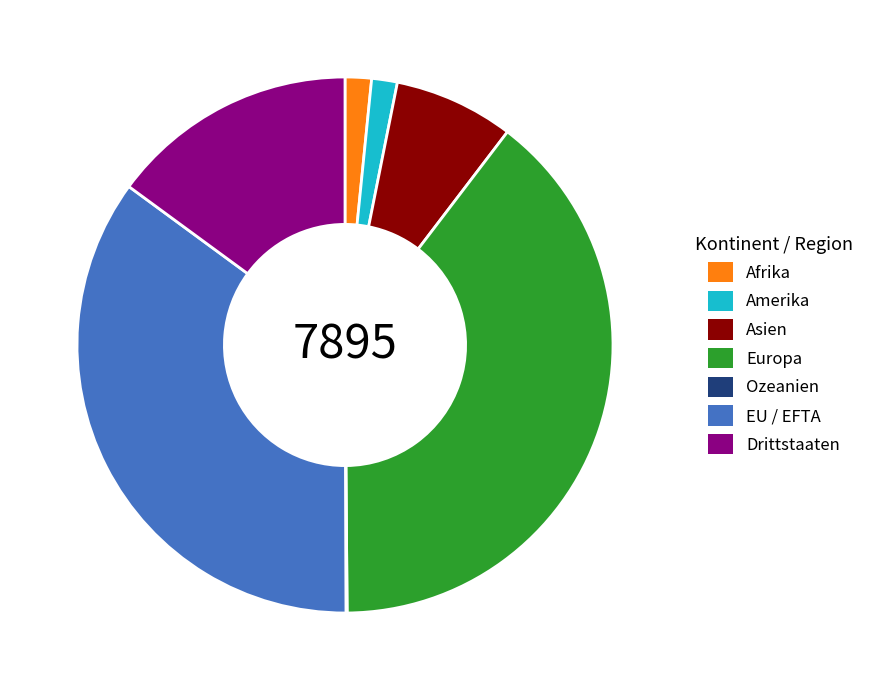

True or false: Asien accounts for 1% of the total.

False